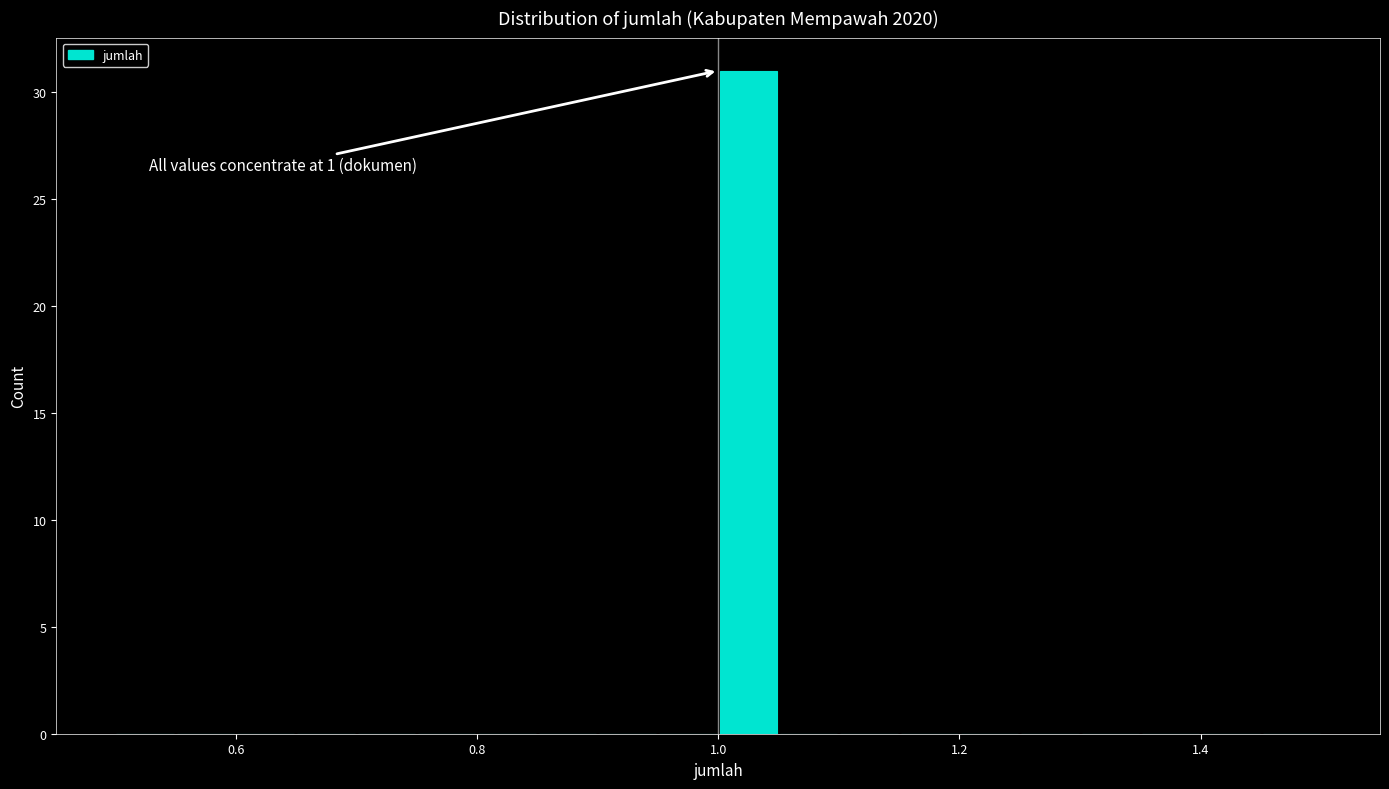

Read against the x-axis, roughly where is the centre of the tallest bar?

1.02